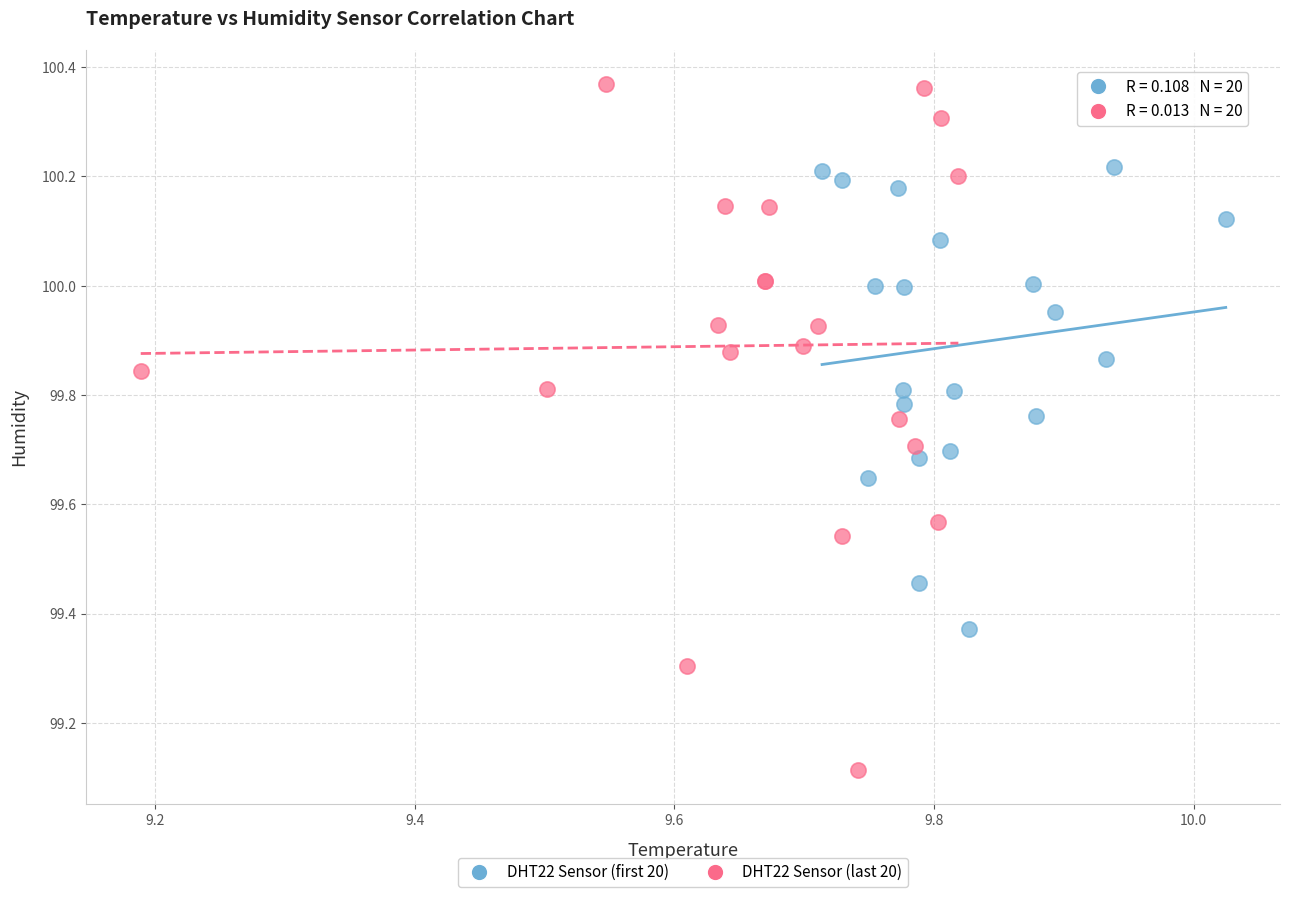

Which series reaches the maximum Y coordinate?

DHT22 Sensor (last 20)